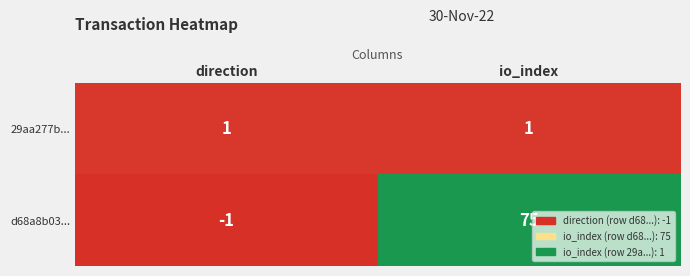

What is the highest value of the d68a8b03... series?

75